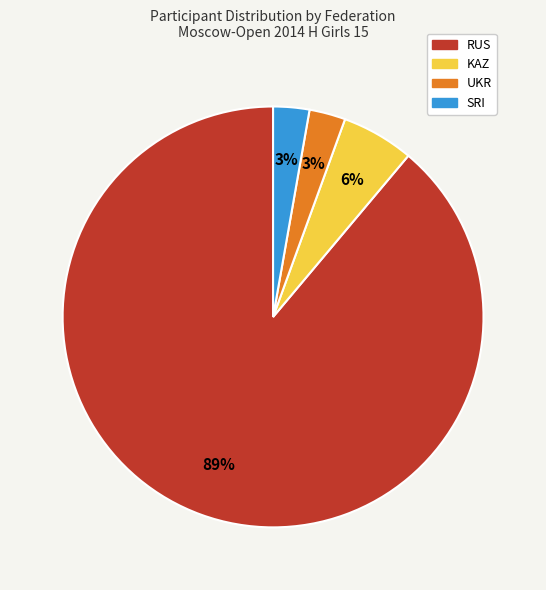

How many slices are in this pie chart?

4